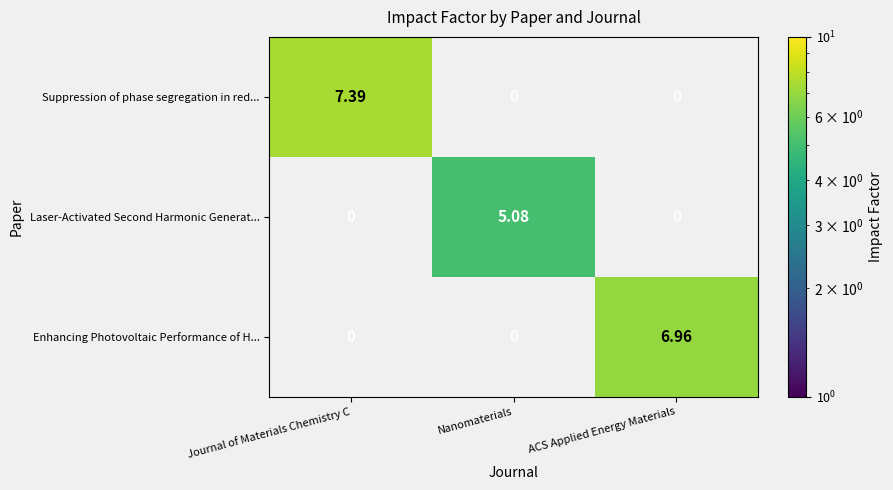

What is the greatest value displayed?

7.4